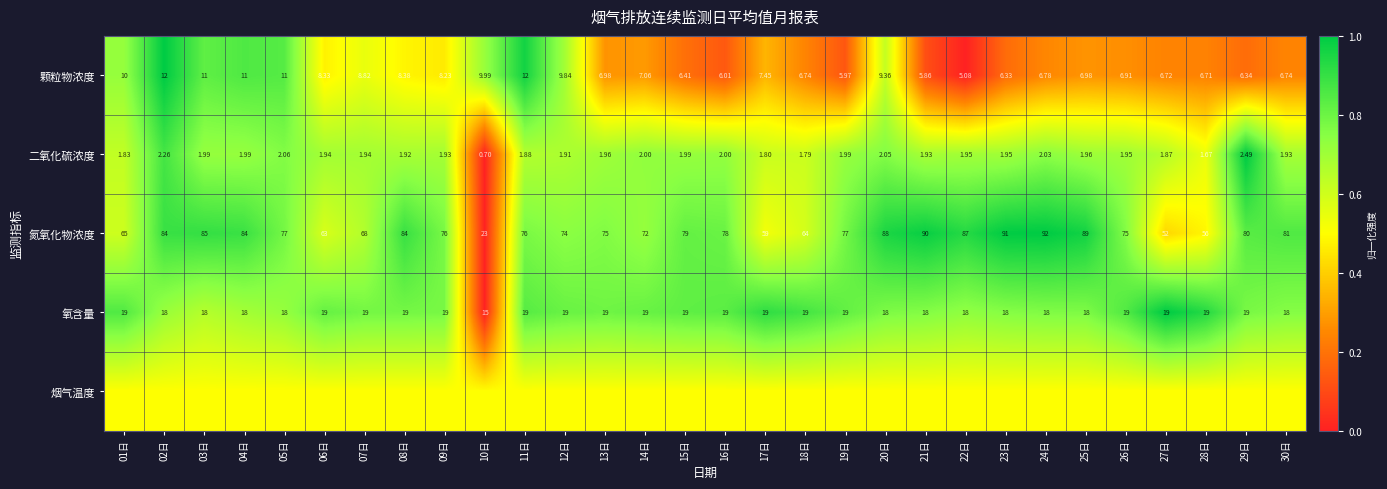

Is the value of 氮氧化物浓度 at 25日 greater than the value of 氧含量 at 17日?

Yes